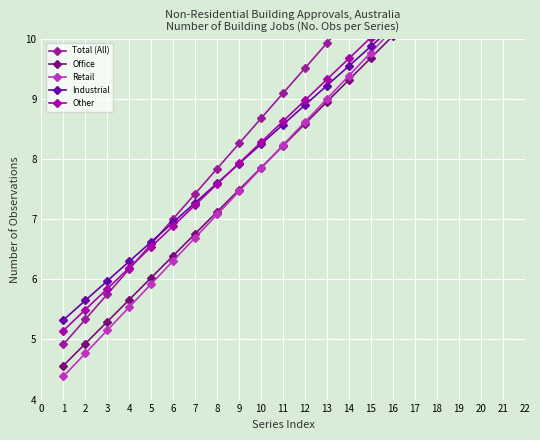

Which has a higher value, 1 or 3?

3